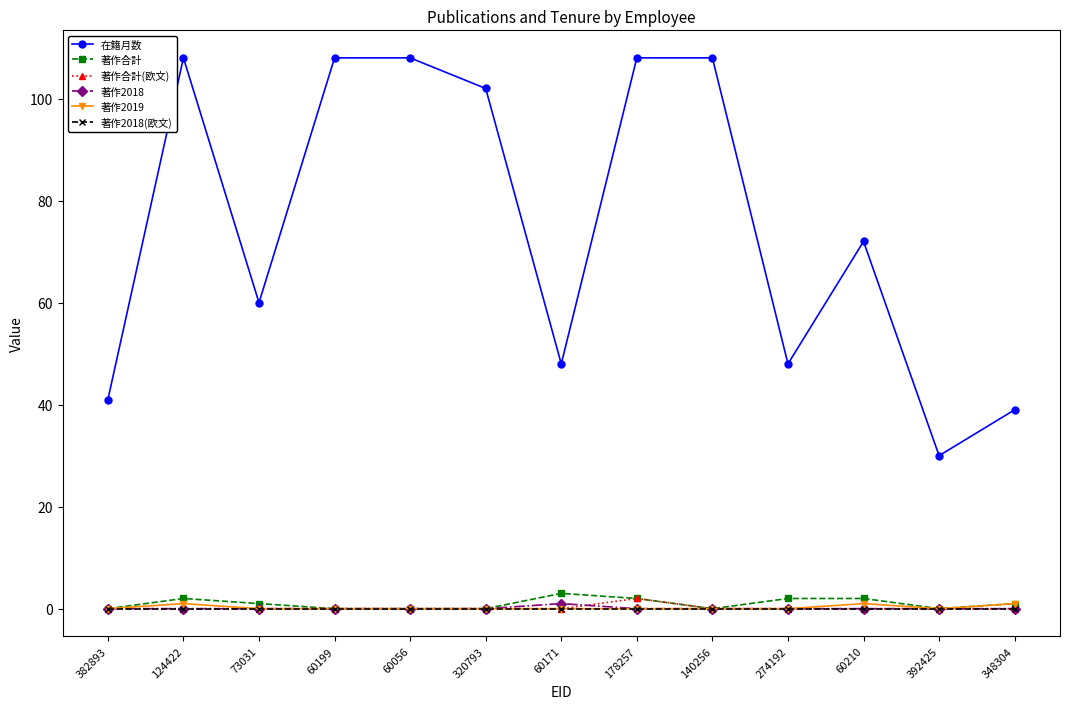

True or false: 著作合計(欧文) and 在籍月数 cross at least once.

False